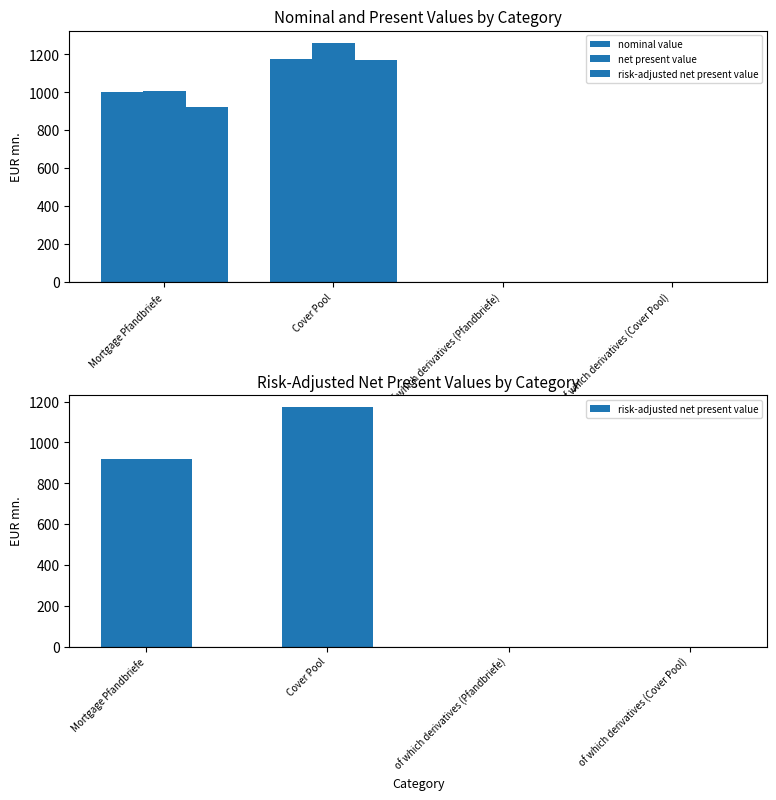

Which category has the lowest value in the net present value series?

of which derivatives (Pfandbriefe)